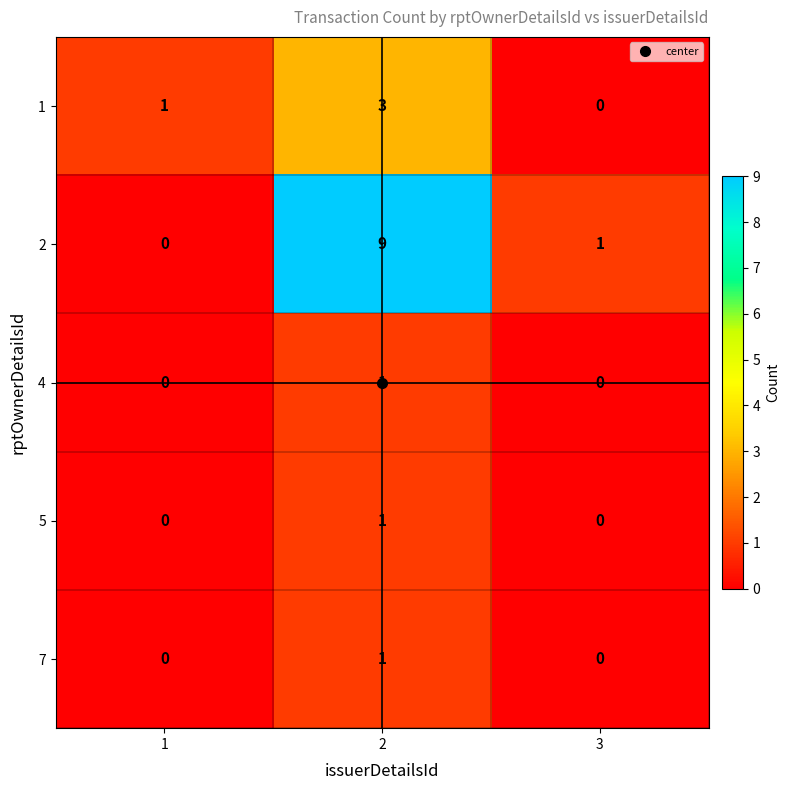

What is the sum of all 2 values?

10